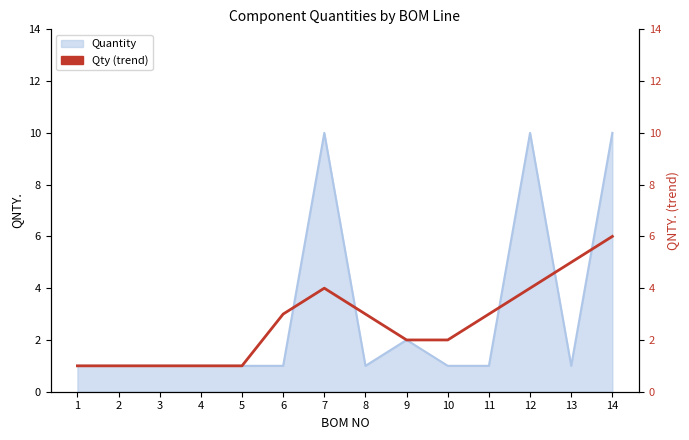

Which label corresponds to the smallest value in the chart?

1